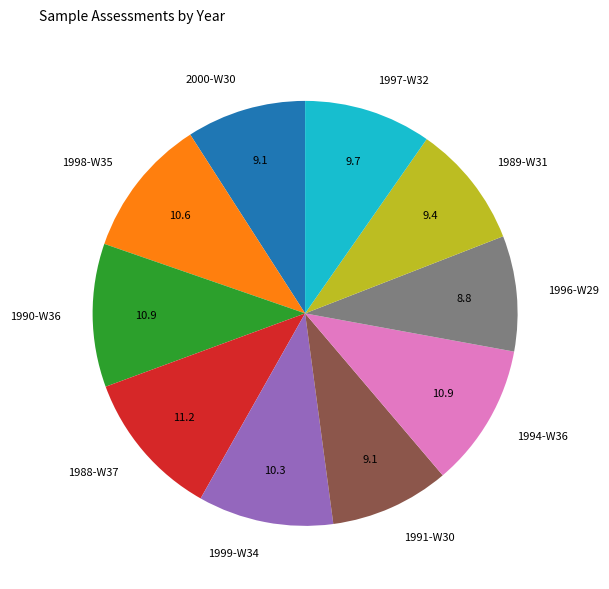

Combined, do 2000 and 1996 account for over 50%?

No